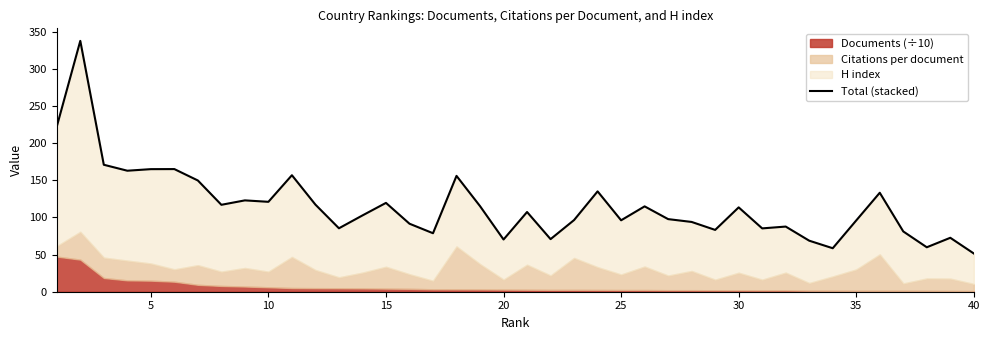

How many interior local peaks (higher than both neighbors) does the data have?

13